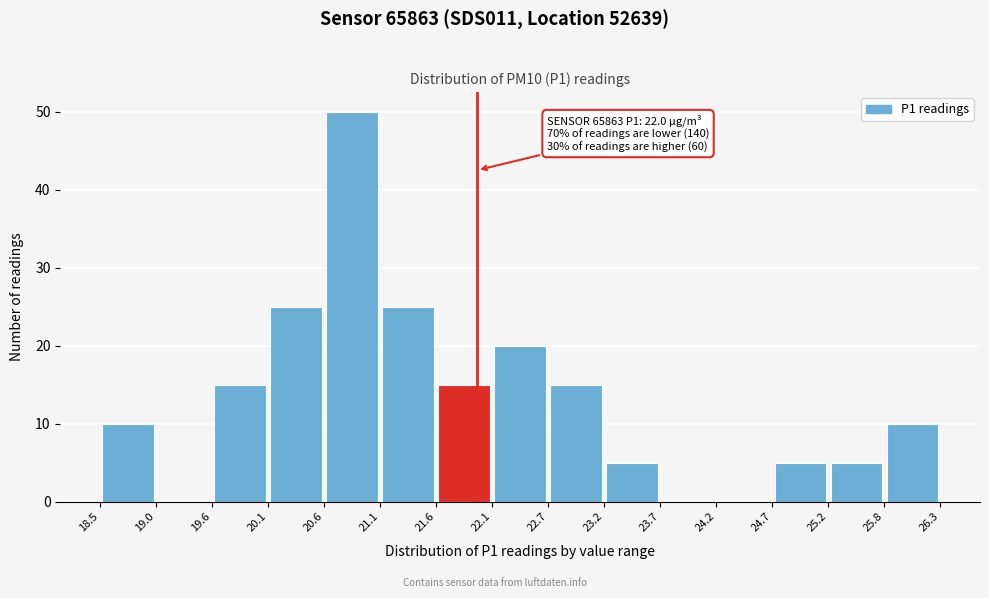

Over which range of the x-axis is the bar tallest?

20.6 to 21.1